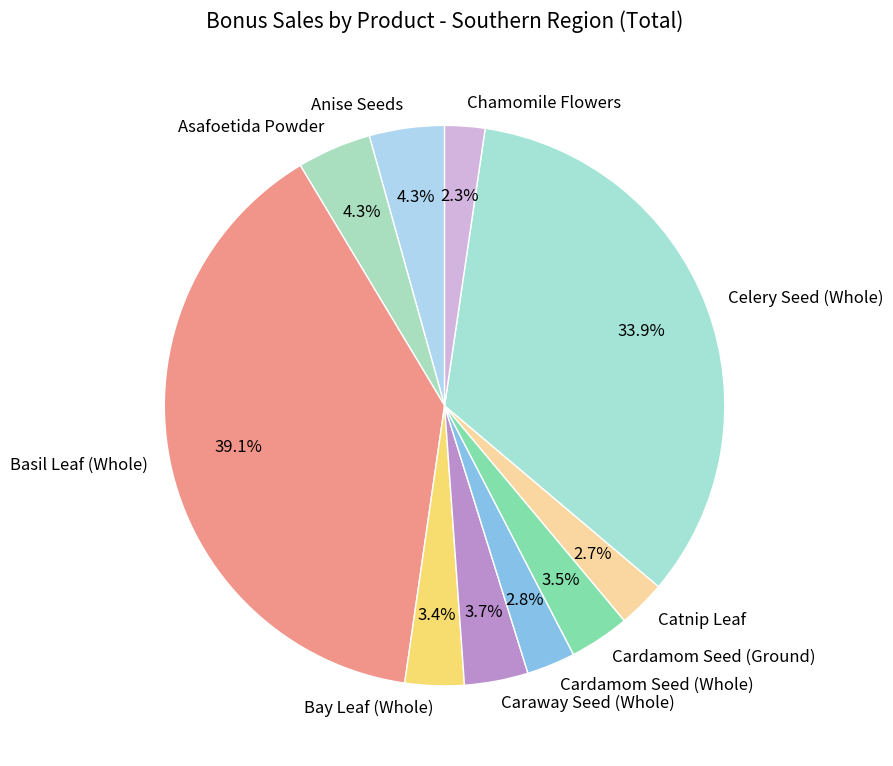

To the nearest percent, what portion does Catnip Leaf represent?

3%